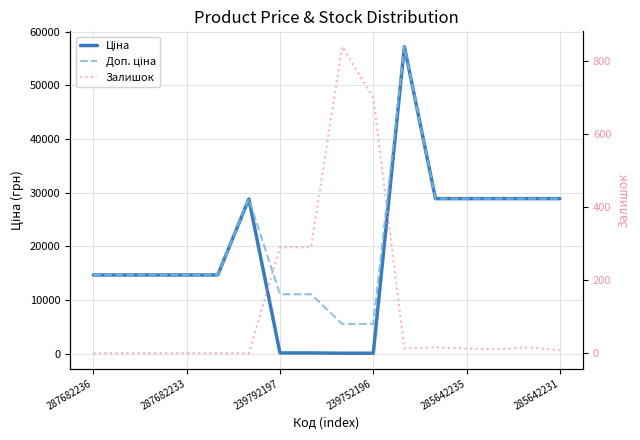

At which label is Залишок closest to 419?

7